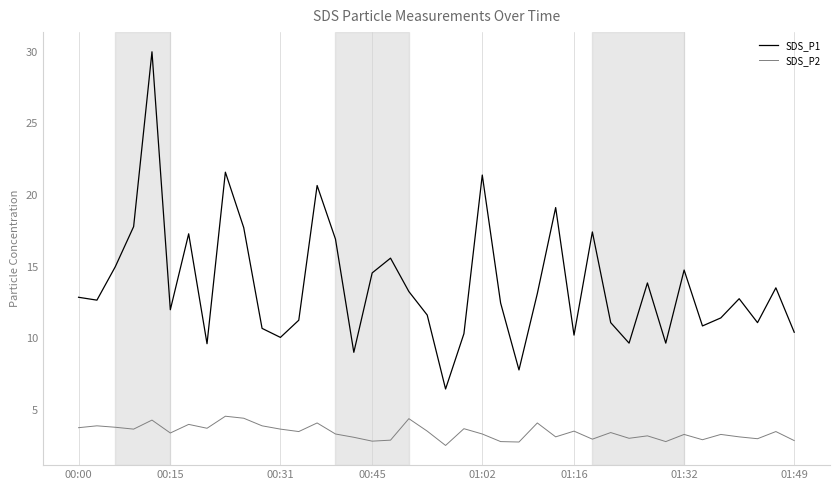

Which series has the widest spread of values?

SDS_P1